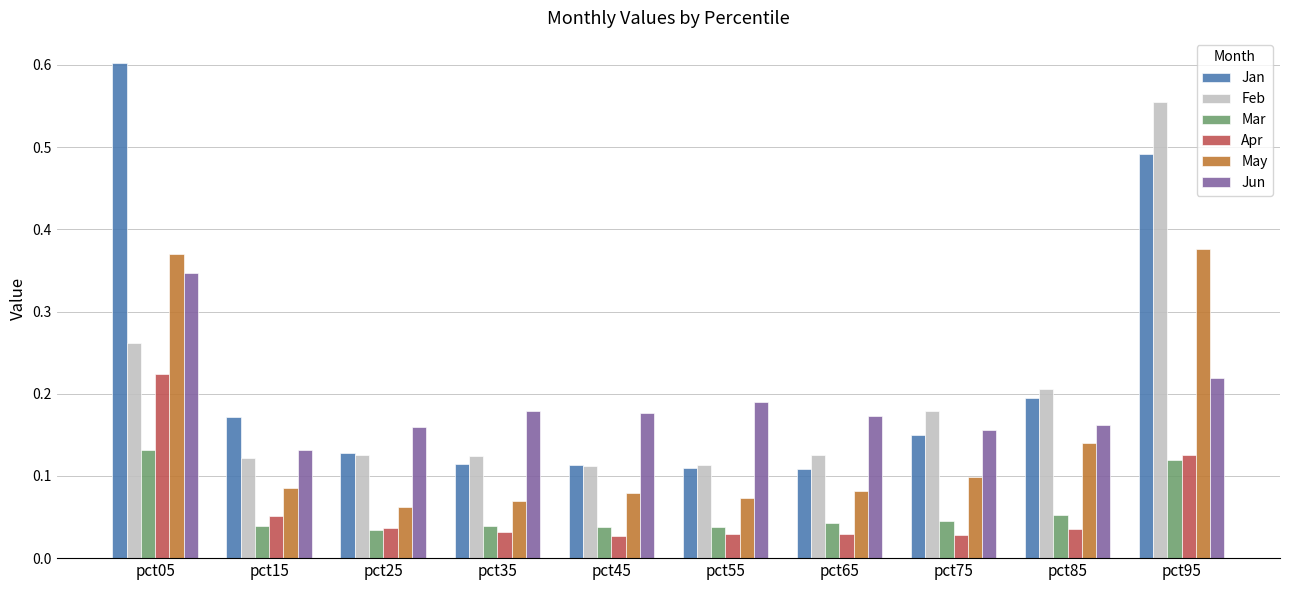

At which label does Jun reach its peak?

pct05